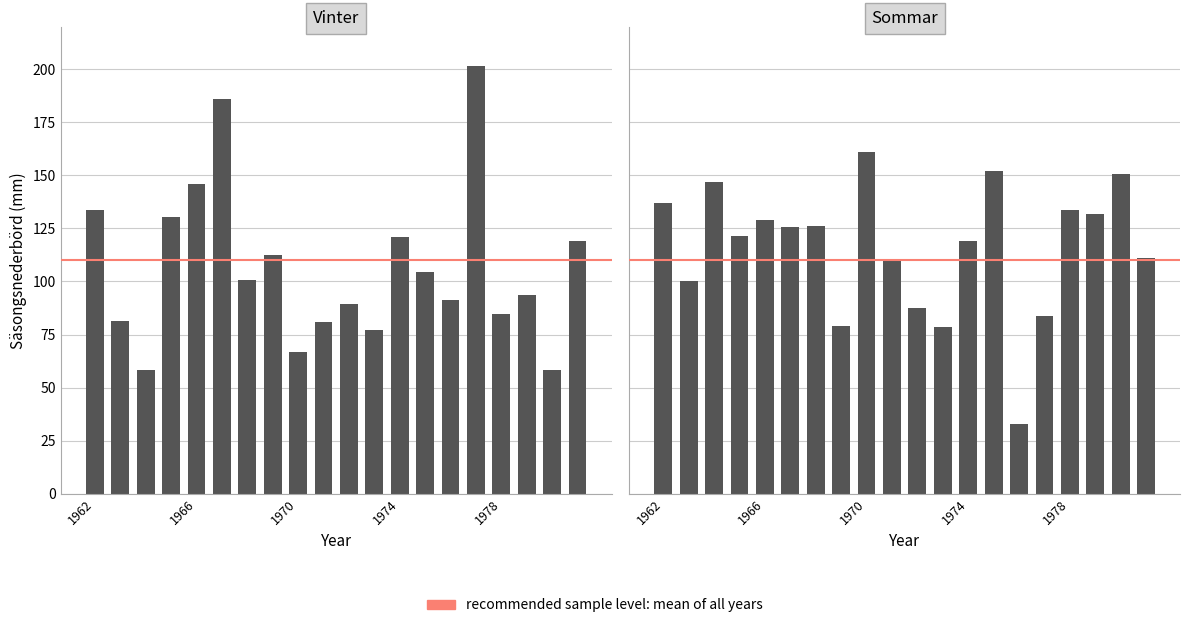

True or false: Vinter has a value of 31.7 at 1973.

False